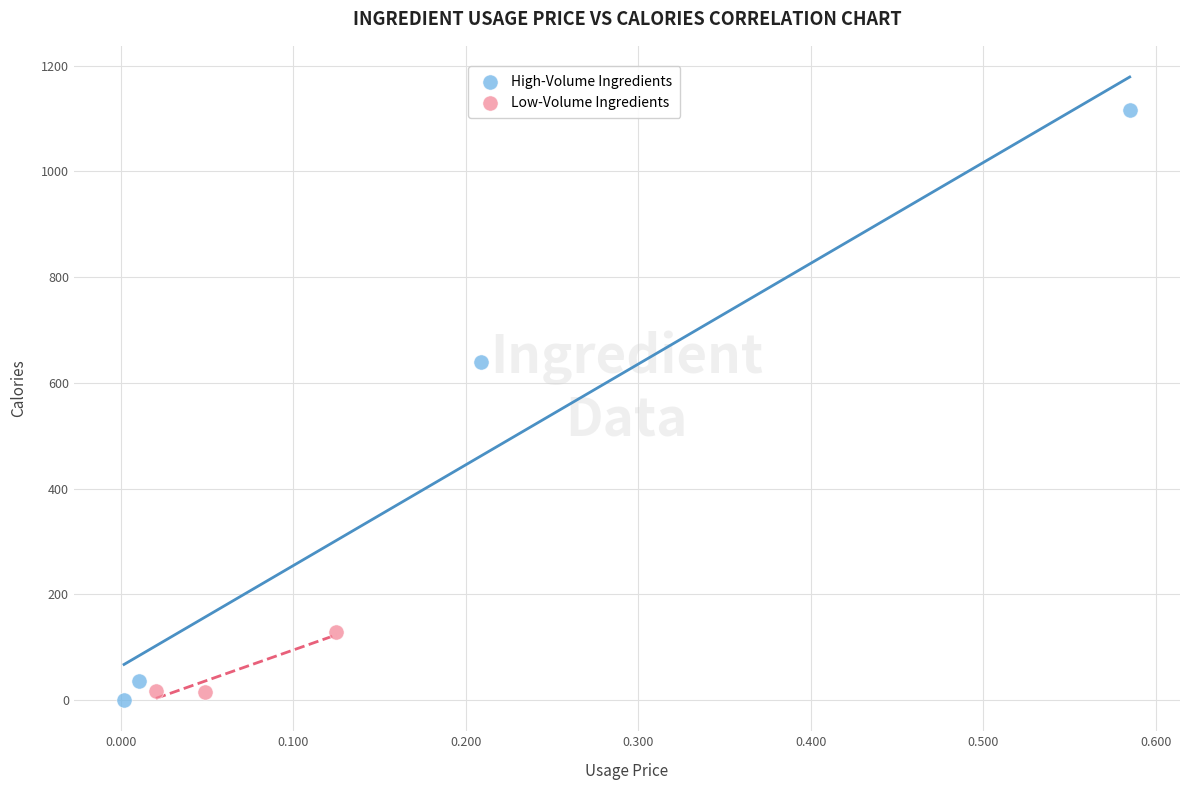

Which series has the widest spread of Y values?

High-Volume Ingredients